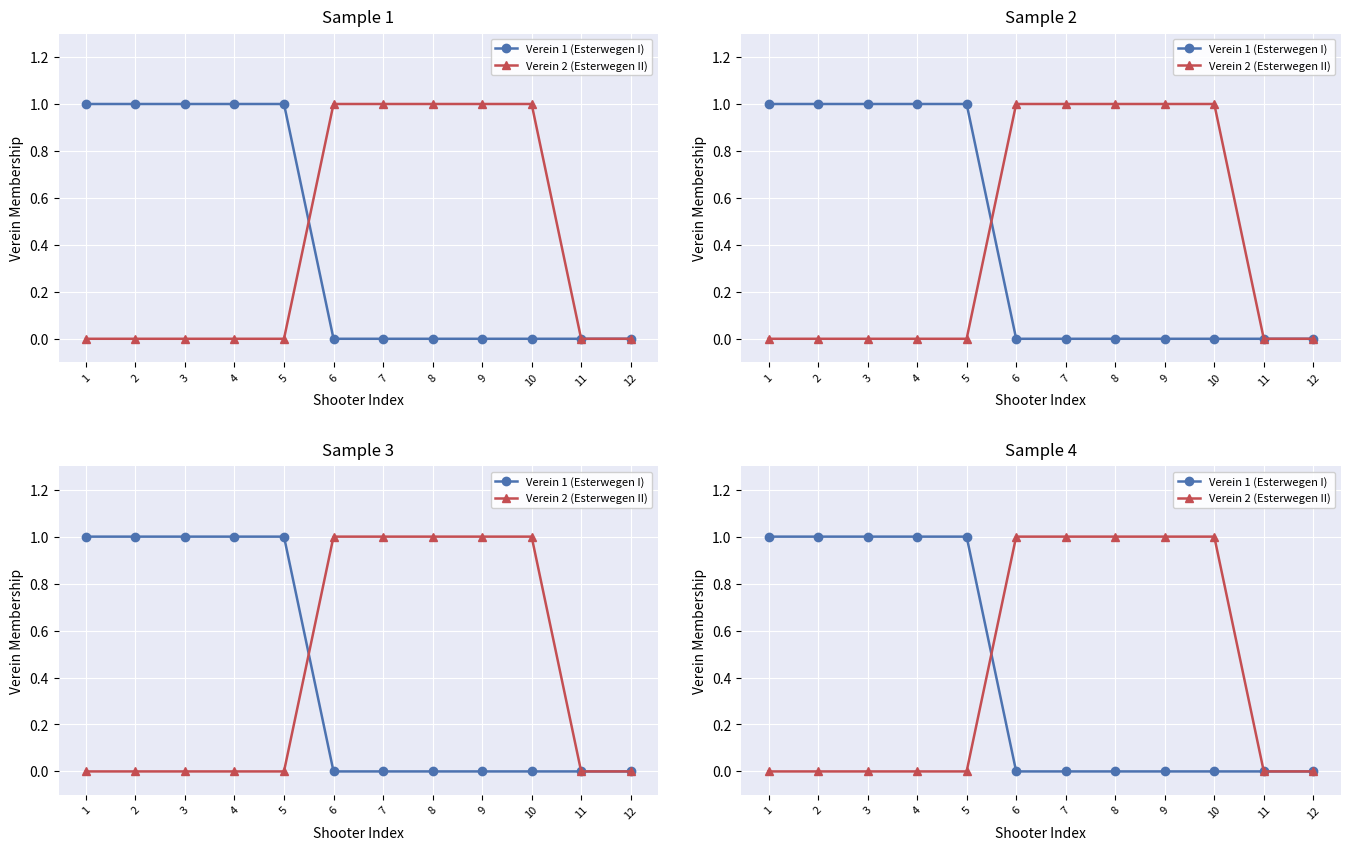

Rank the categories by Verein 2 (Esterwegen II) value from highest to lowest.

6, 7, 8, 9, 10, 1, 2, 3, 4, 5, 11, 12